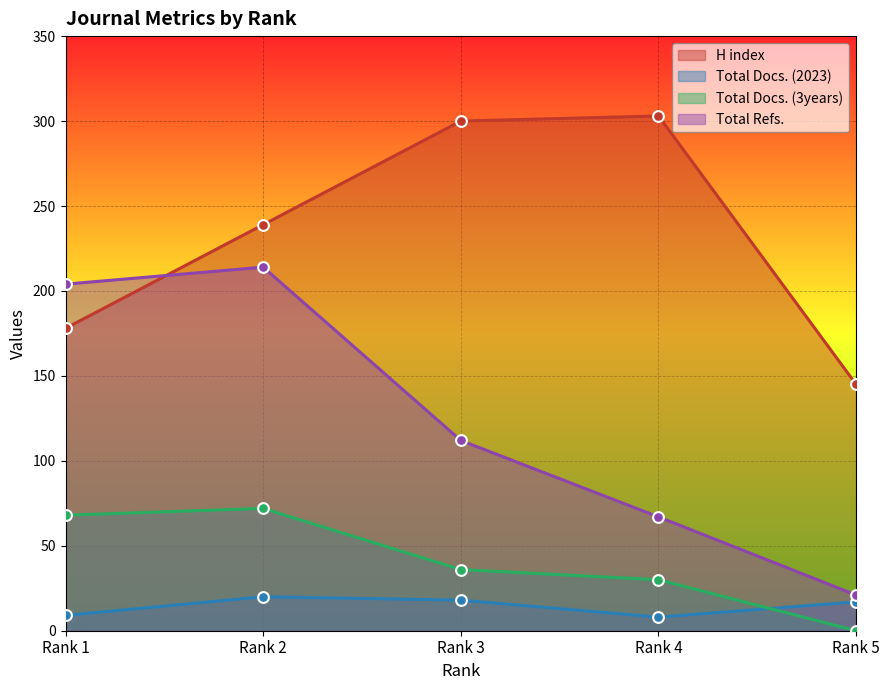

At which category is the sum across all series the highest?

Rank 2